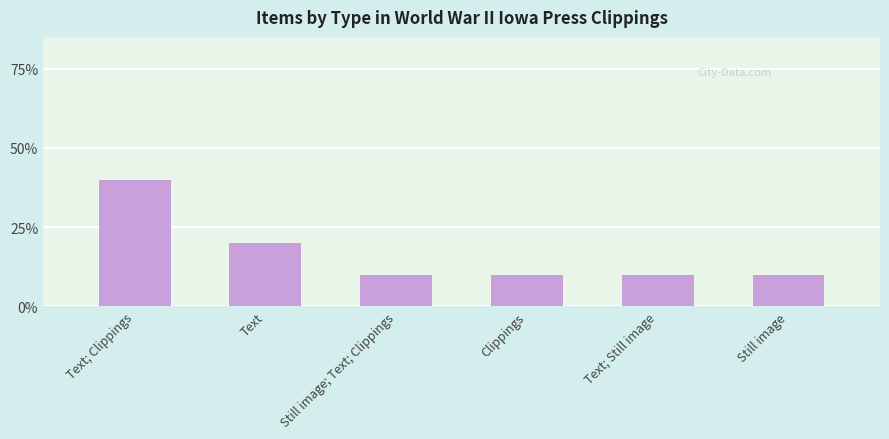

How many bars are there in total?

6